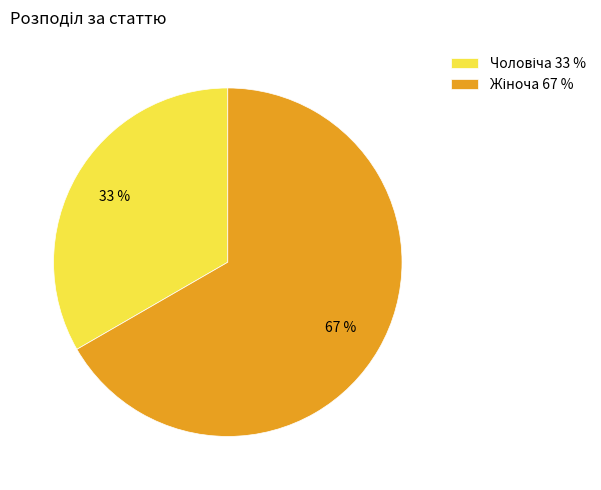

Is there any slice that represents more than half of the pie?

Yes